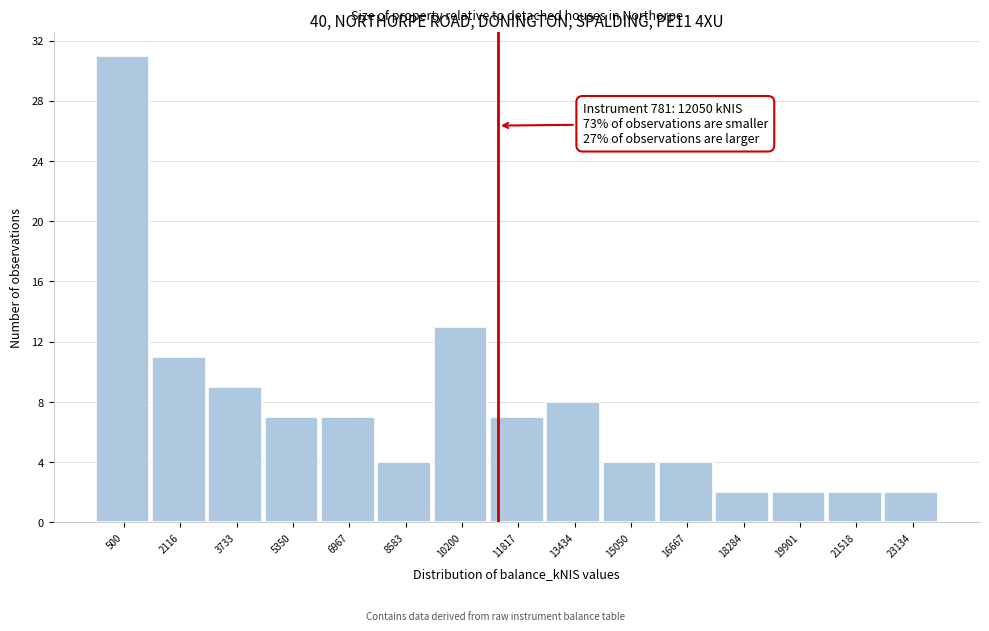

Reading left to right, list all the values displayed in this chart.

31	11	9	7	7	4	13	7	8	4	4	2	2	2	2